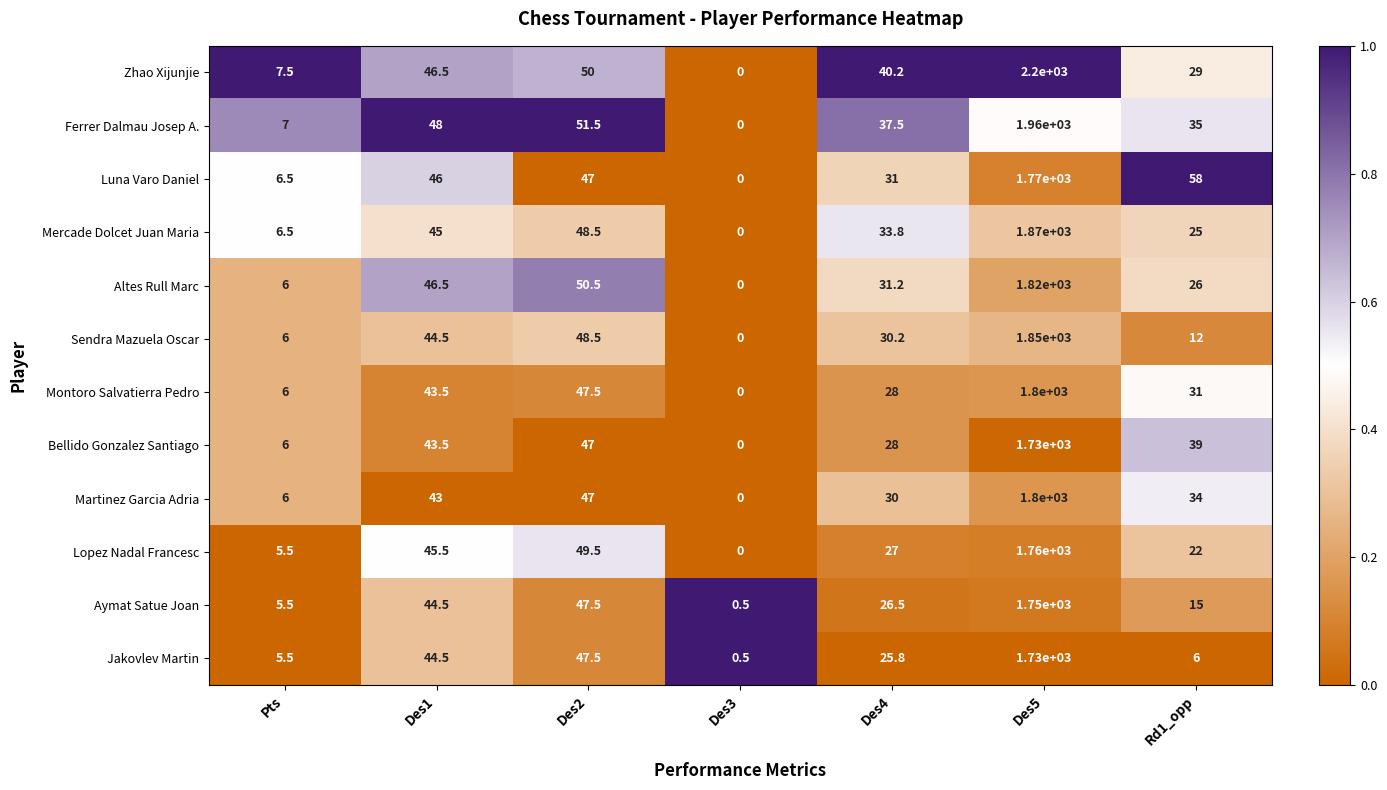

Rank the series at Rd1_opp from lowest to highest value.

Jakovlev Martin, Sendra Mazuela Oscar, Aymat Satue Joan, Lopez Nadal Francesc, Mercade Dolcet Juan Maria, Altes Rull Marc, Zhao Xijunjie, Montoro Salvatierra Pedro, Martinez Garcia Adria, Ferrer Dalmau Josep A., Bellido Gonzalez Santiago, Luna Varo Daniel